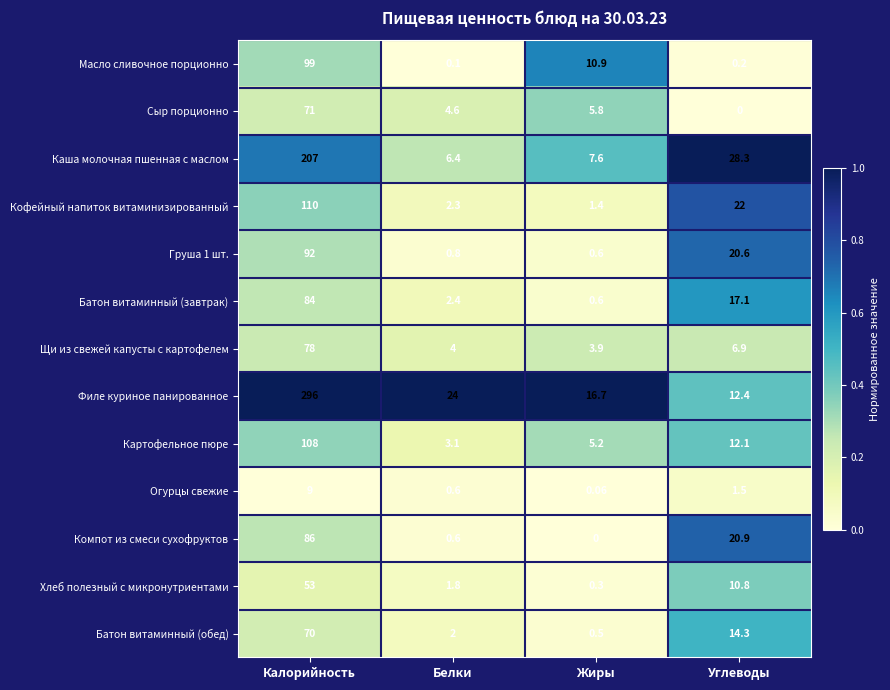

Is the value of Компот из смеси сухофруктов at Жиры greater than the value of Груша 1 шт. at Калорийность?

No